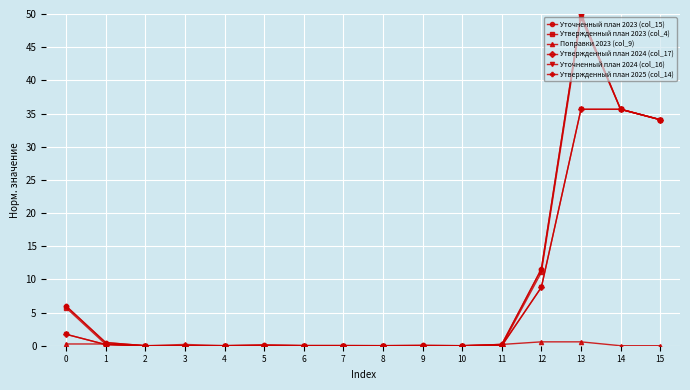

True or false: Поправки 2023 (col_9) has a value of 0.0 at 11.

False